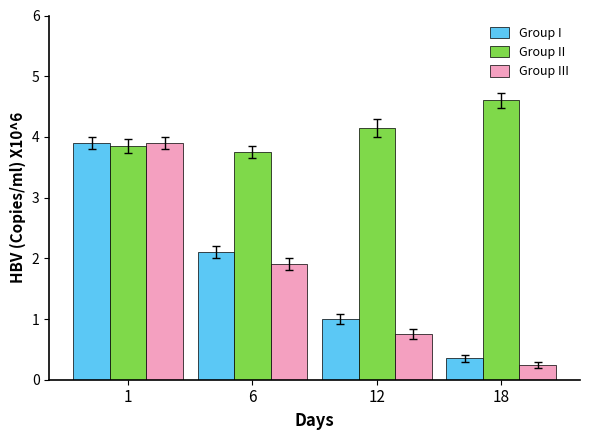

What is the value of the Group I bar at the 1st from the left?

3.9